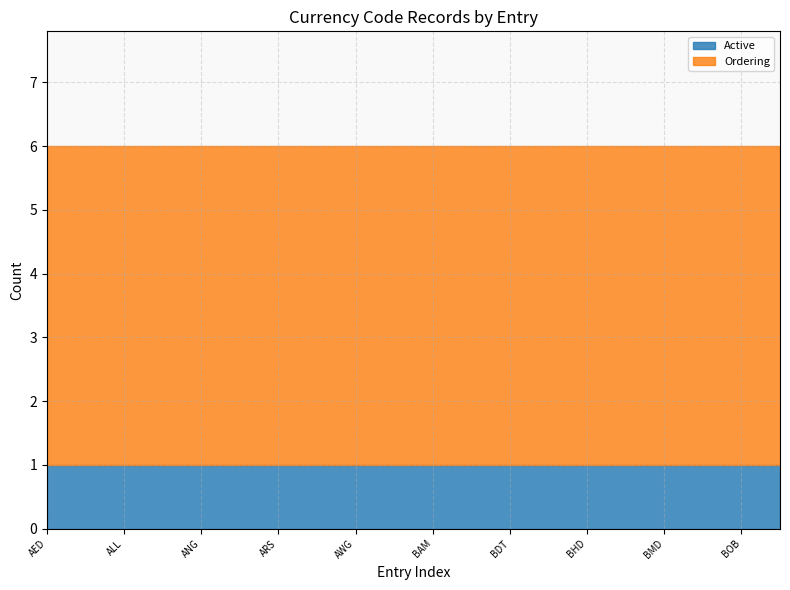

What is the value of the Active point at the 3rd from the left?

1